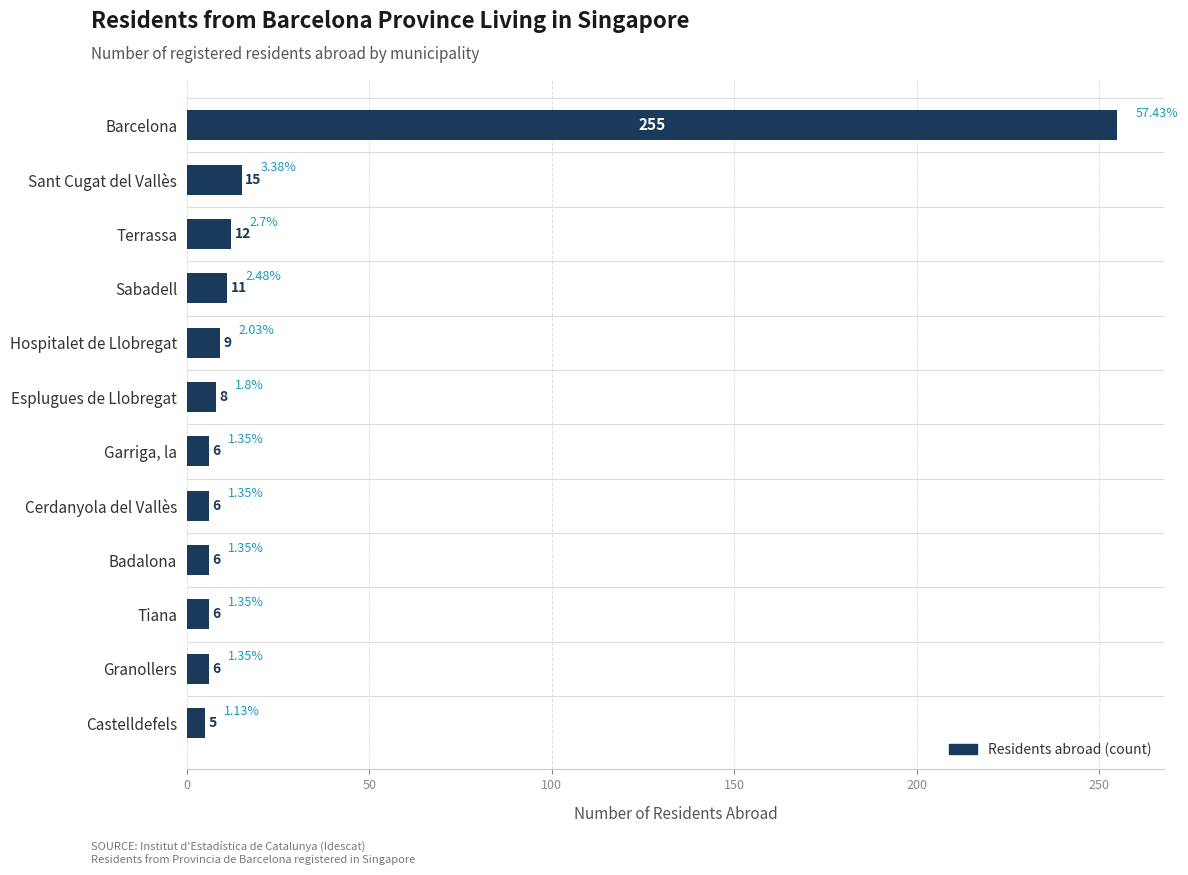

Approximately how many times larger is the value at Barcelona compared to Garriga, la?

42.5